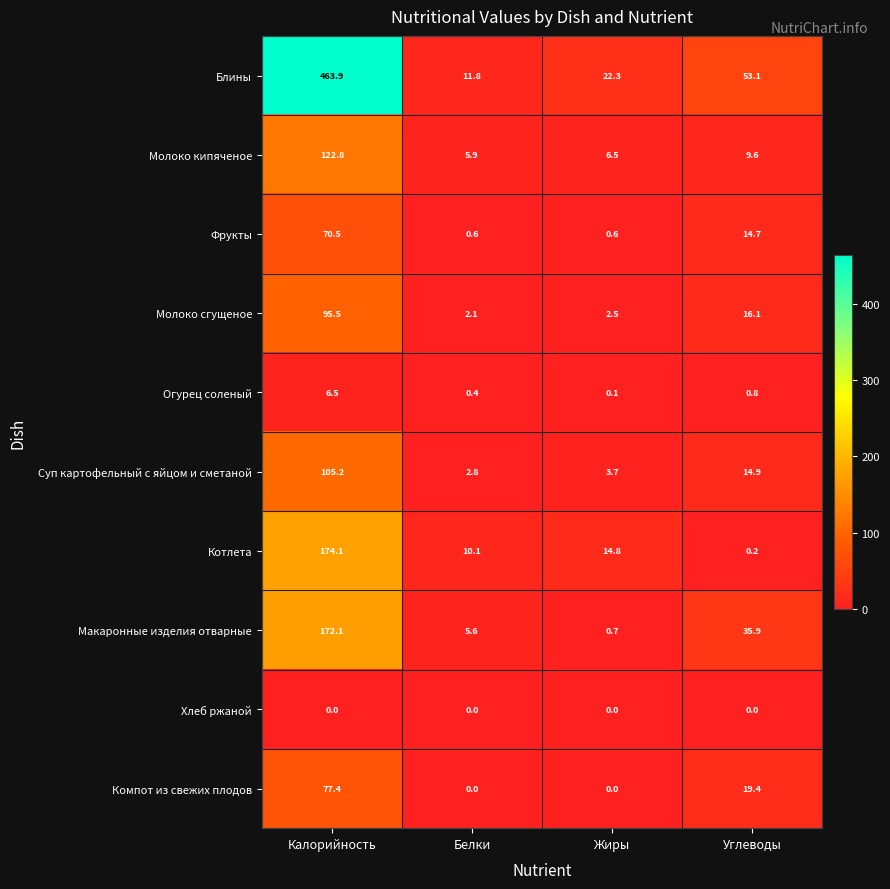

How many values in the Суп картофельный с яйцом и сметаной series are below 14?

2